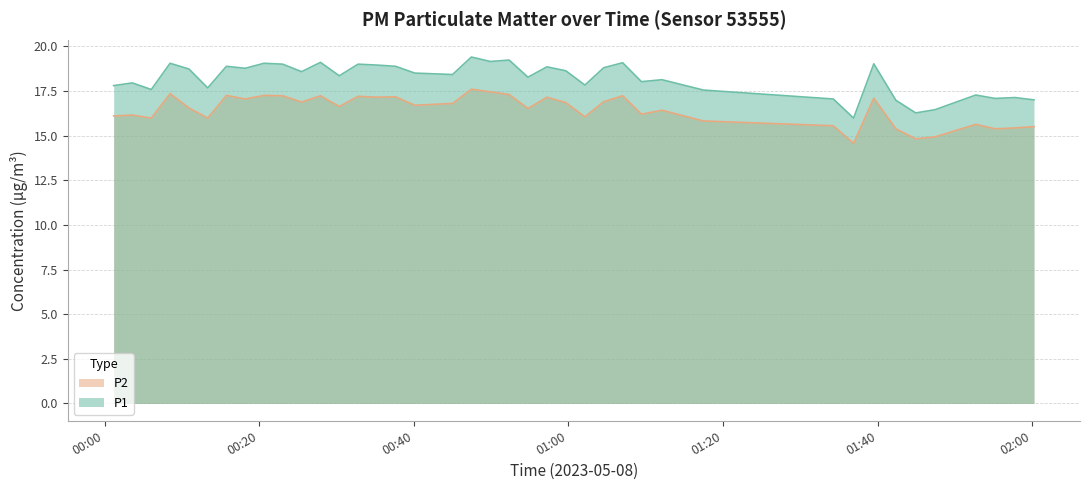

What is the difference between the maximum and second lowest values in the P1 series?

3.1